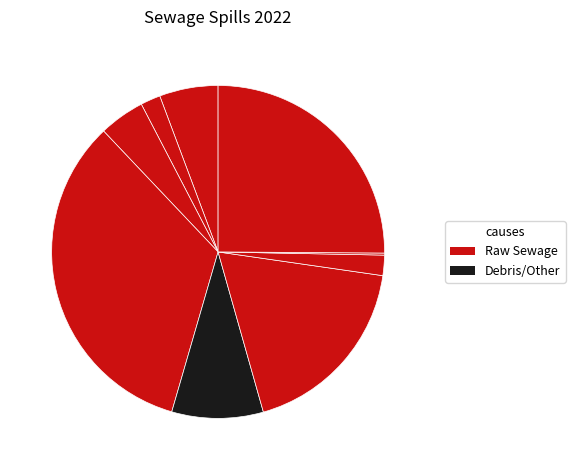

How many segments does this pie chart have?

9